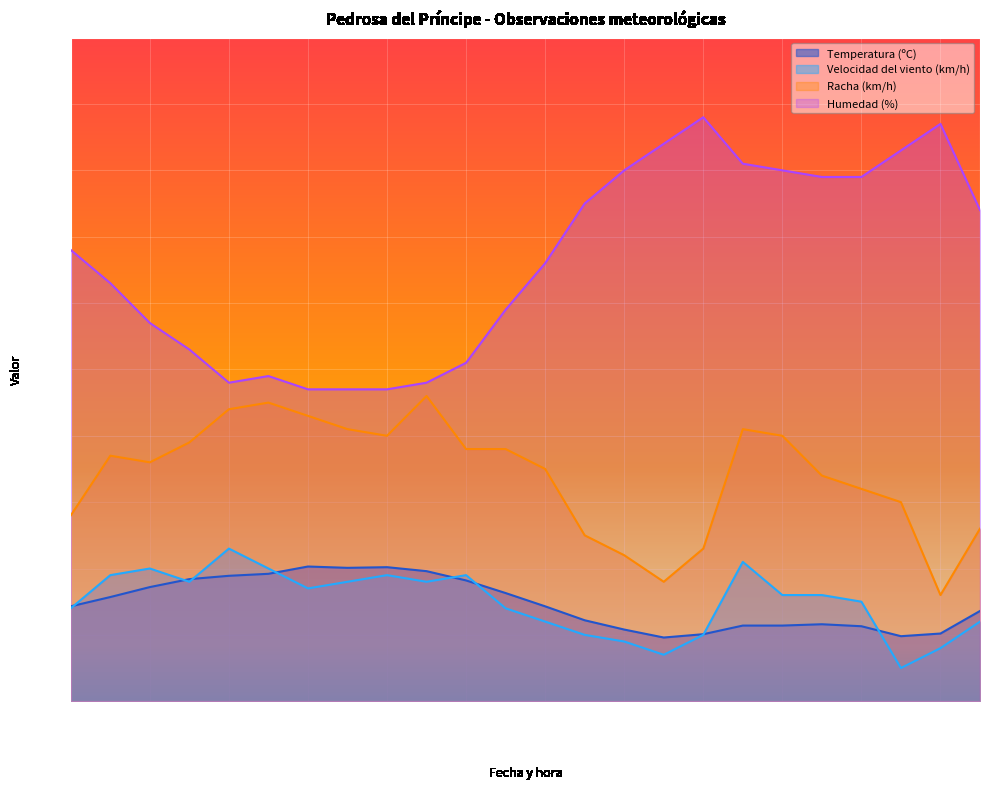

What are all the series names shown in the legend?

Temperatura (ºC), Velocidad del viento (km/h), Racha (km/h), Humedad (%)